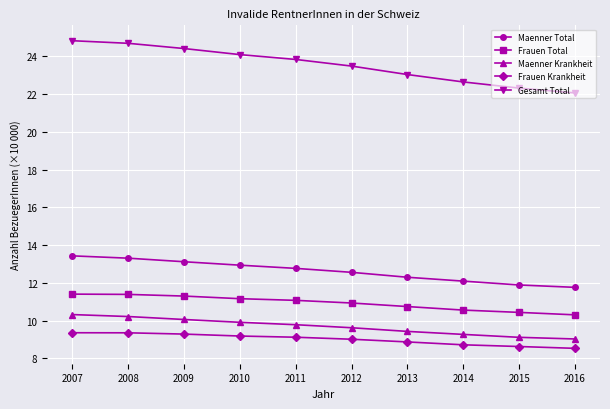

The Maenner Total series shows 3.5 at 2009. True or false?

False